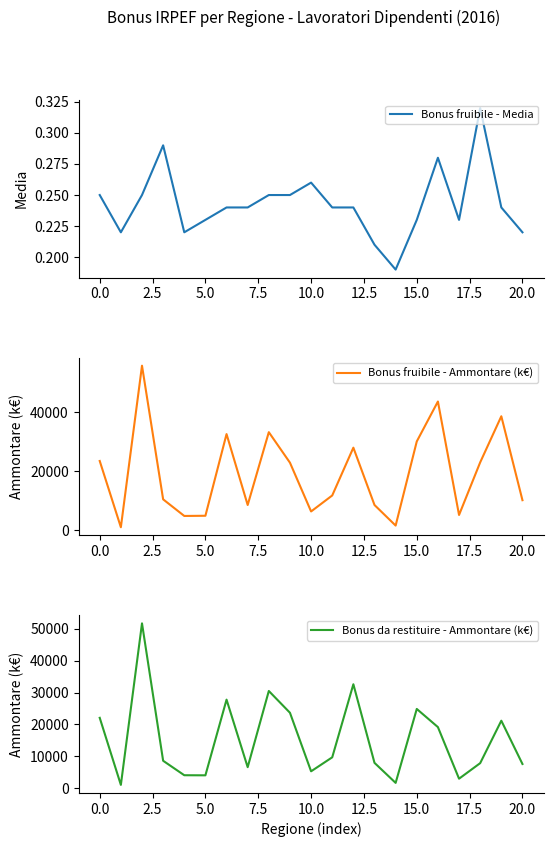

What is the maximum value for Bonus fruibile - Ammontare (k€)?

55840